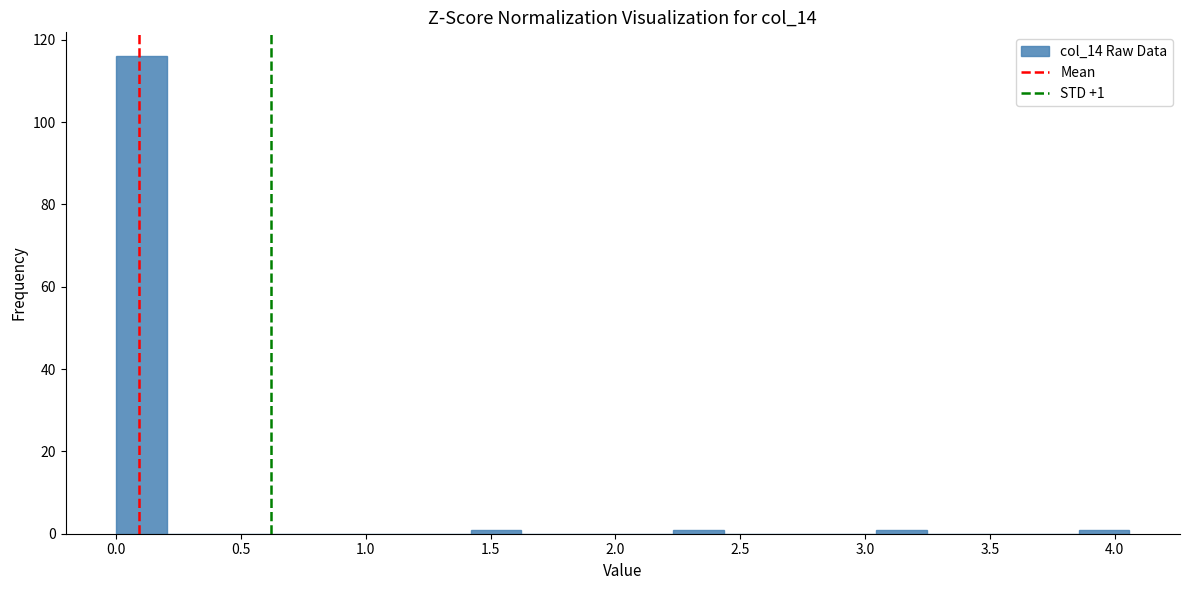

Over which range of the x-axis is the bar tallest?

0.00 to 0.20